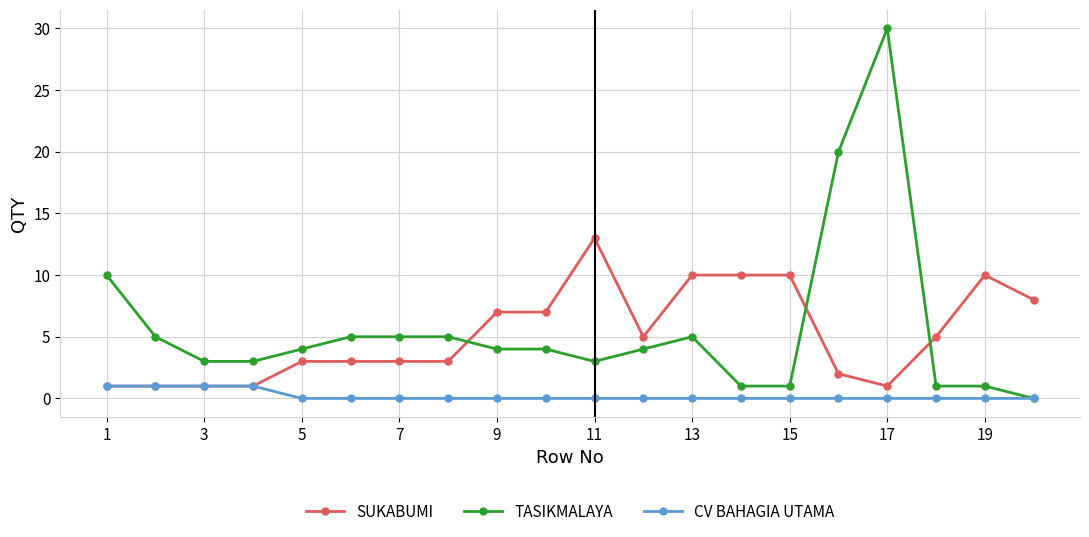

How many intersections are there between TASIKMALAYA and SUKABUMI?

3